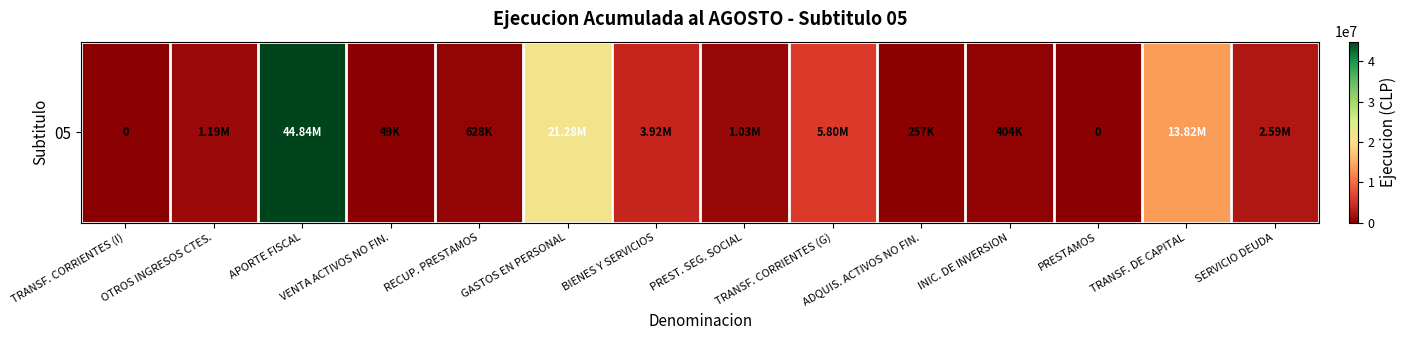

Which has a higher value, VENTA ACTIVOS NO FIN. or GASTOS EN PERSONAL?

GASTOS EN PERSONAL